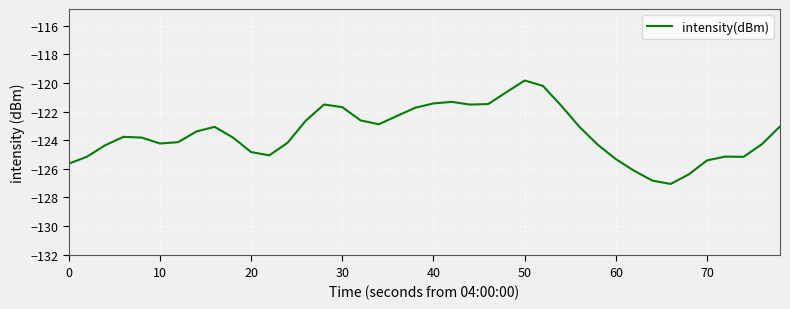

What is the smallest value displayed?

-127.1